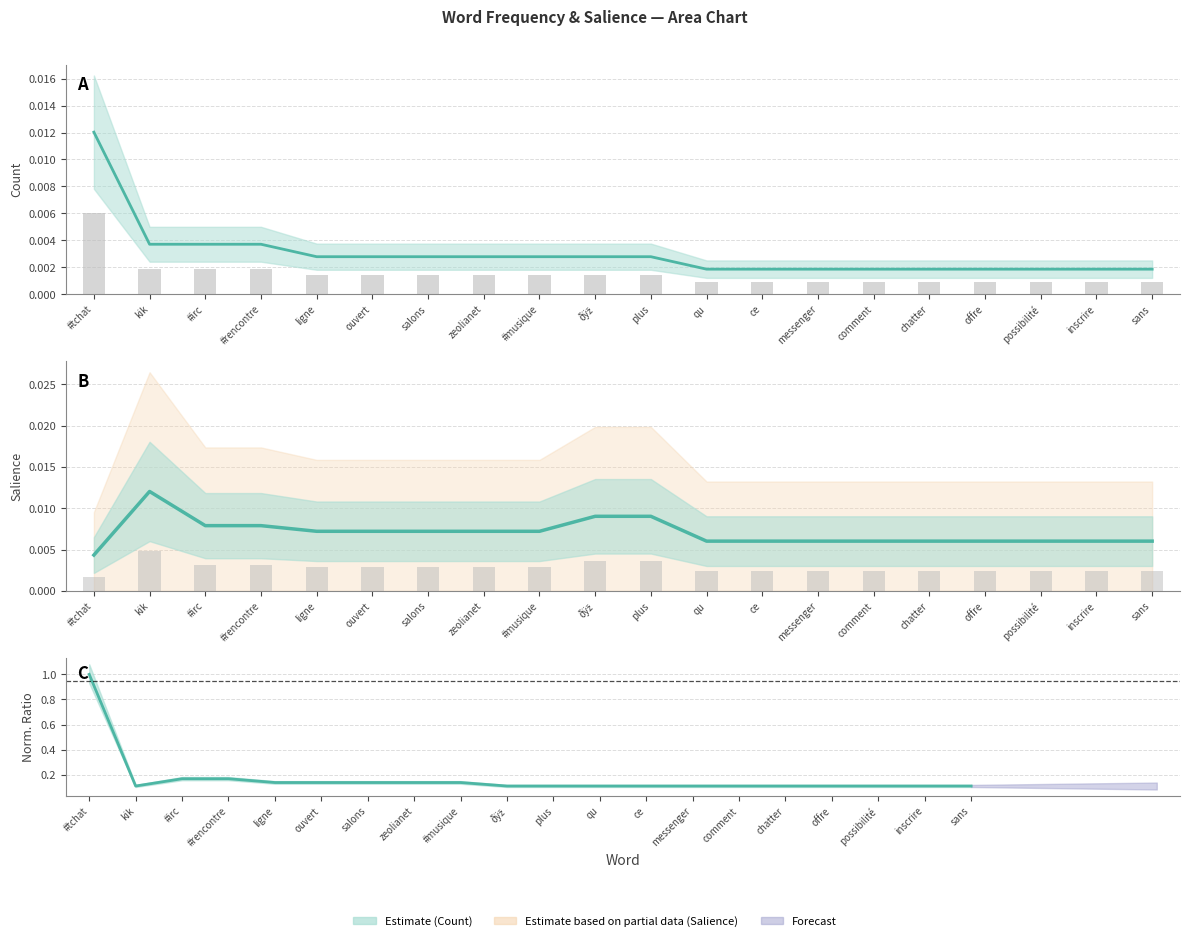

Rank the series by their average value, from lowest to highest.

Count, Salience